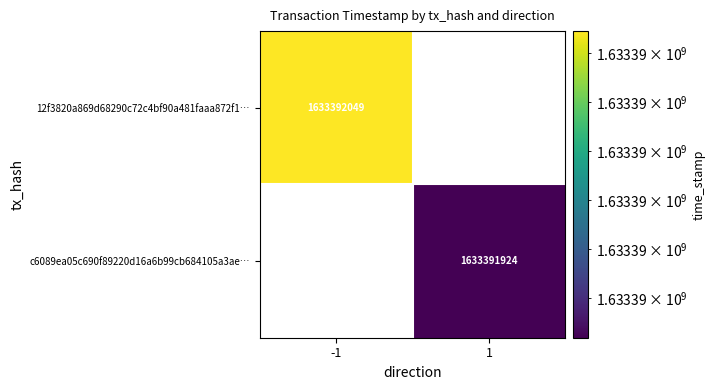

Which series has the widest spread of values?

12f3820a869d68290c72c4bf90a481faaa872f1